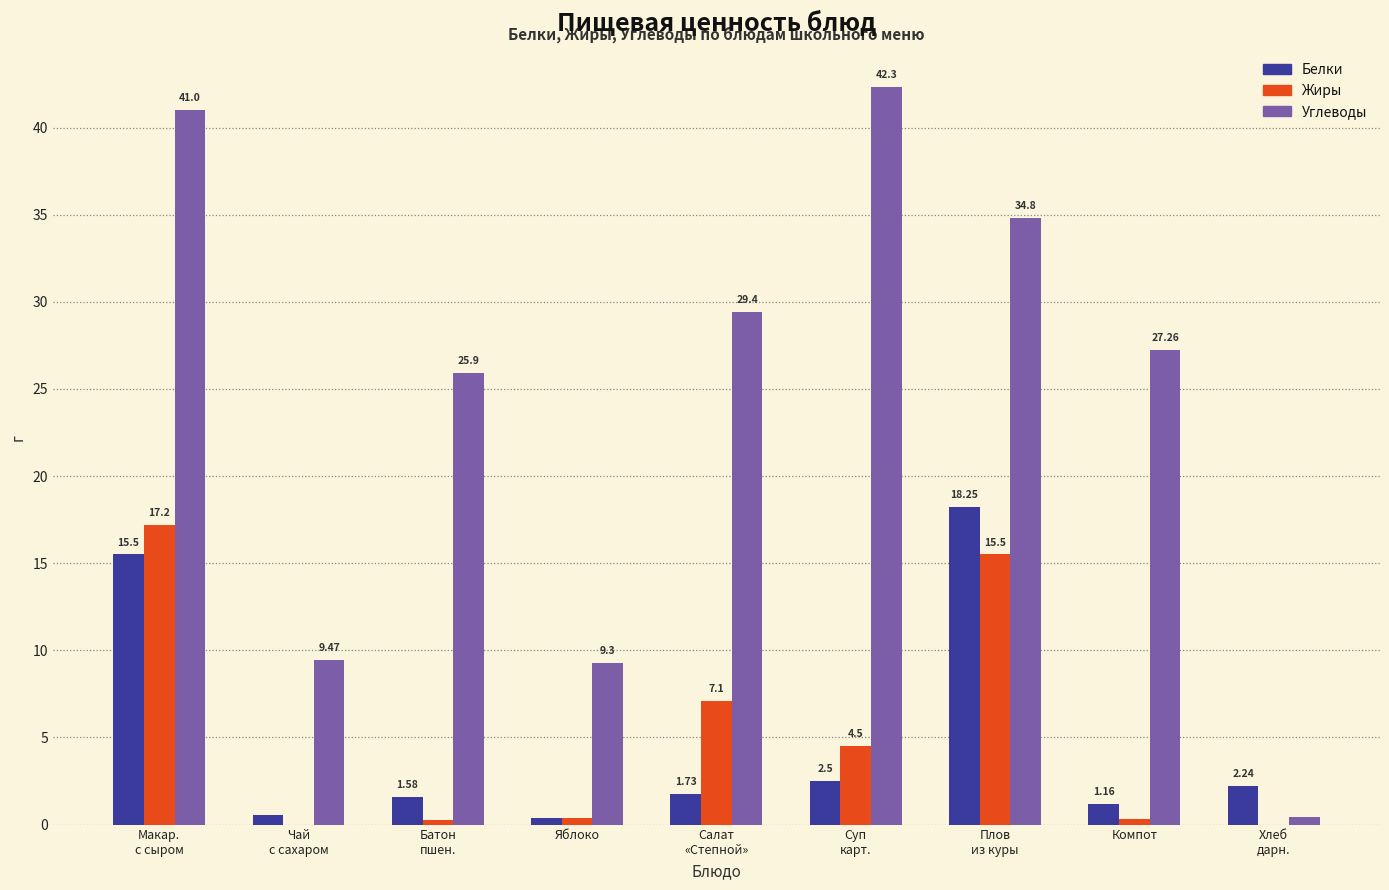

Between Батон
пшен. and Плов
из куры, which series saw the biggest shift?

Белки